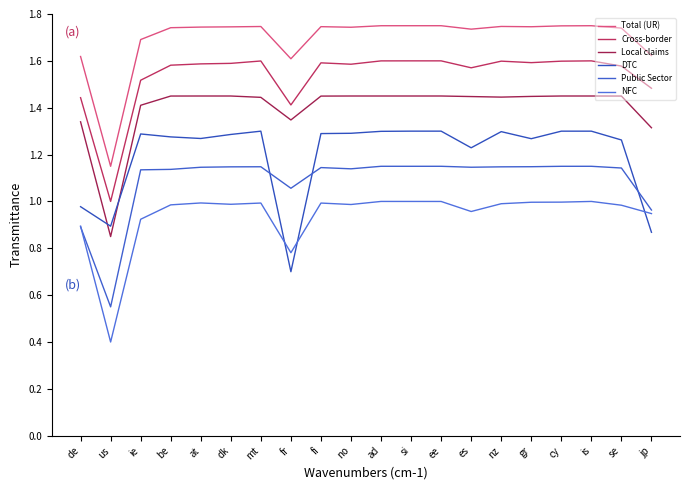

What is the label of the 9th point from the left?

fi